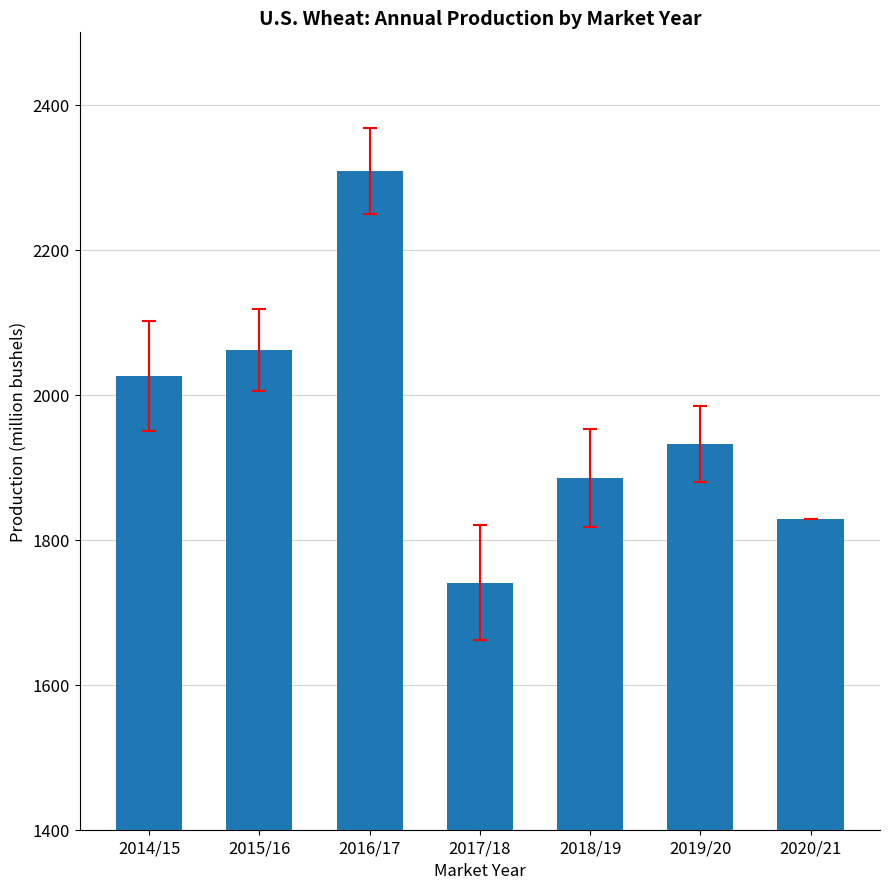

What is the label of the 3rd bar from the left?

2016/17